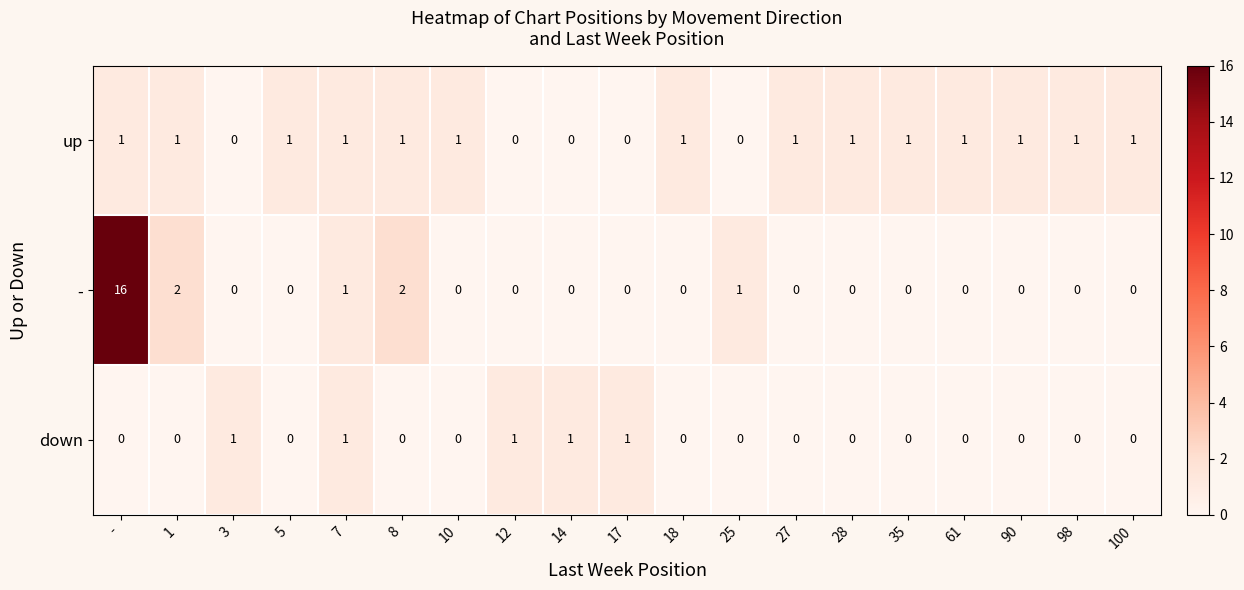

How many values in - are above zero?

5